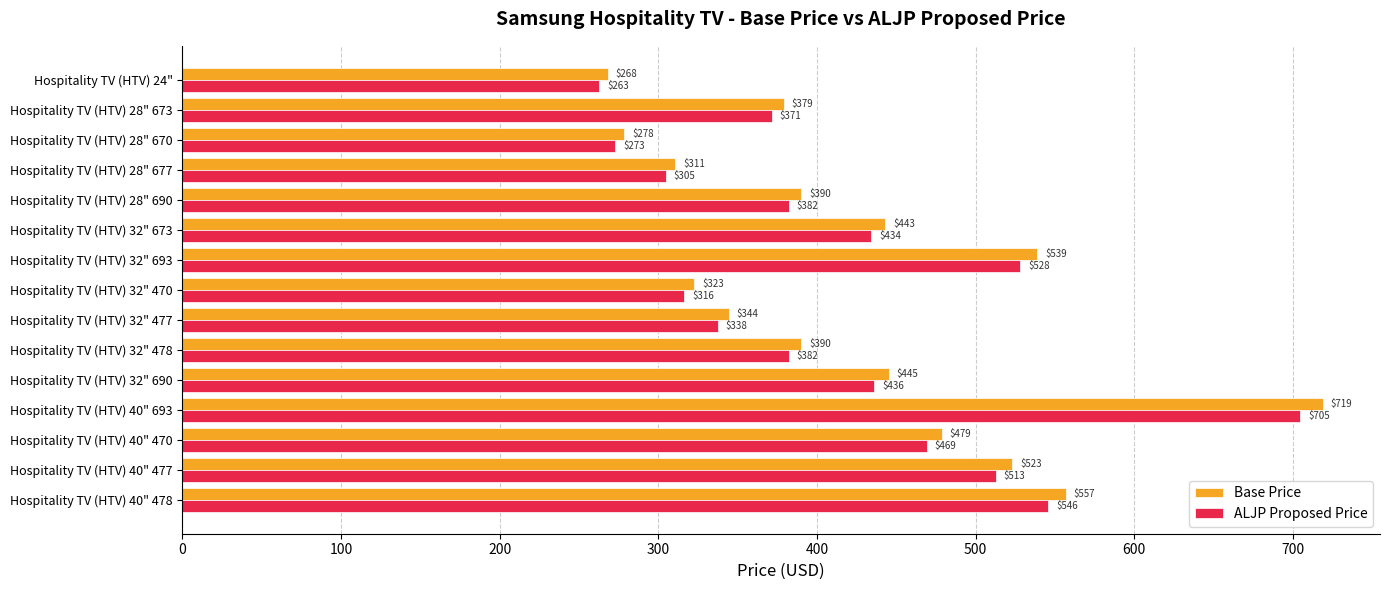

True or false: ALJP Proposed Price has a value of 512.7 at Hospitality TV (HTV) 40" 477.

True